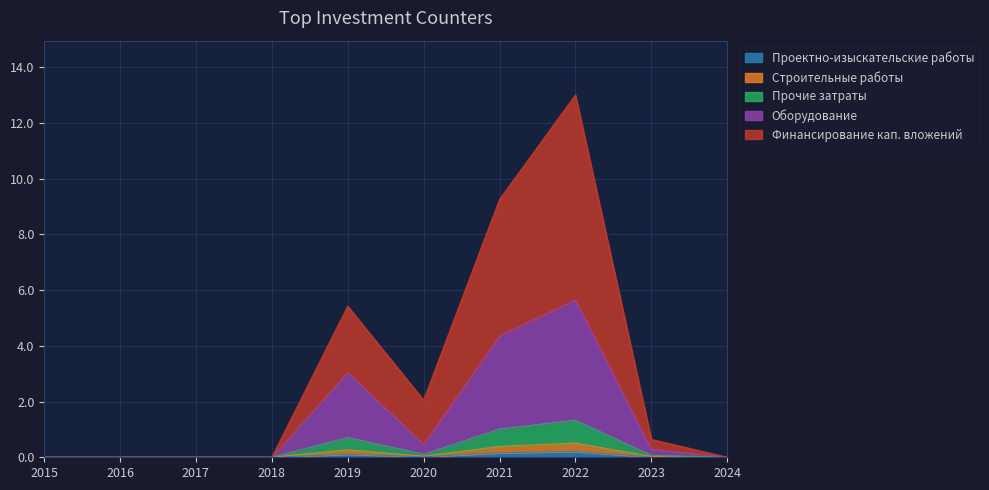

What is the difference between the highest and lowest values at 2020?

2.0